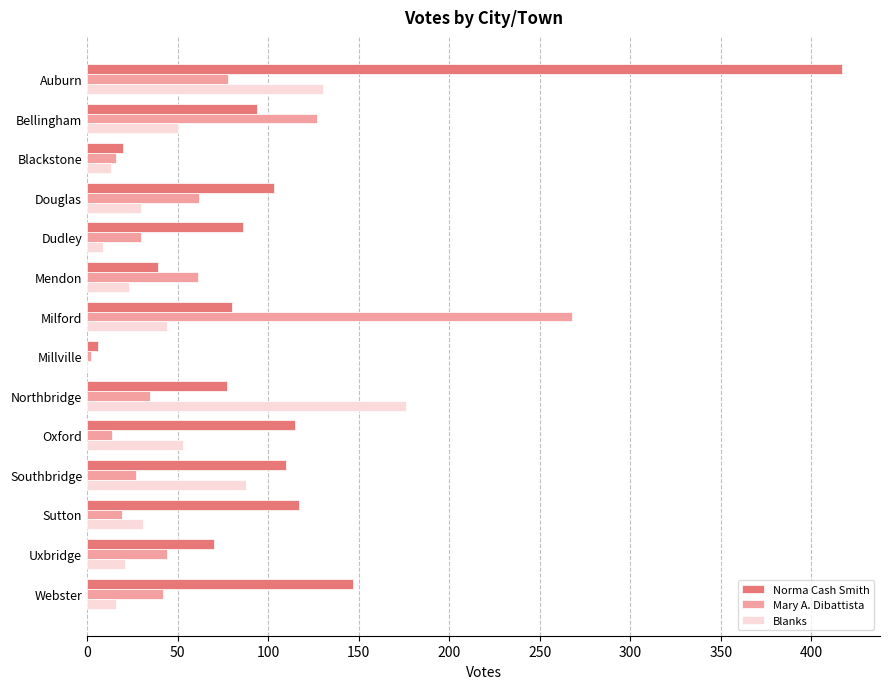

The Norma Cash Smith series shows 103 at Douglas. True or false?

True